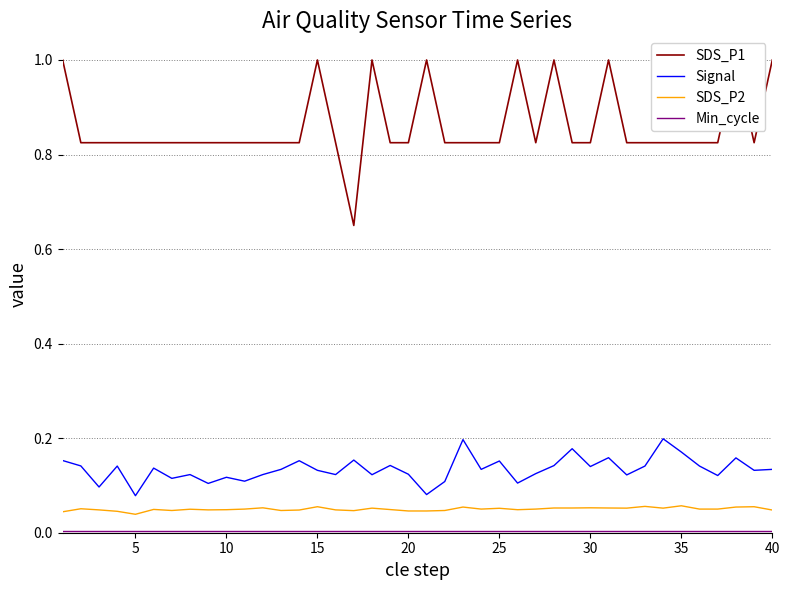

What is the difference between the highest and lowest values at 9?

0.8